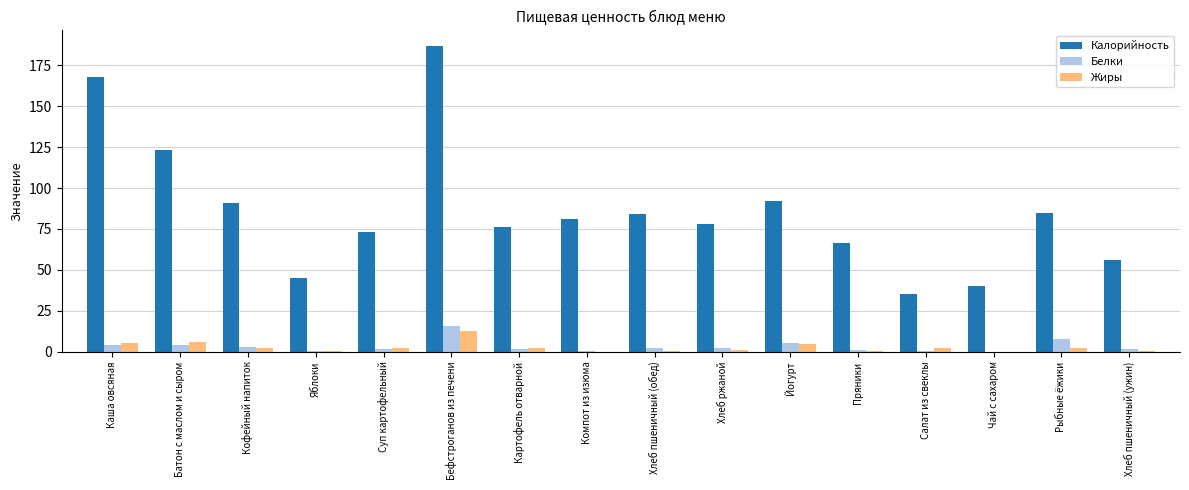

The Белки series shows 5.2 at Йогурт. True or false?

True